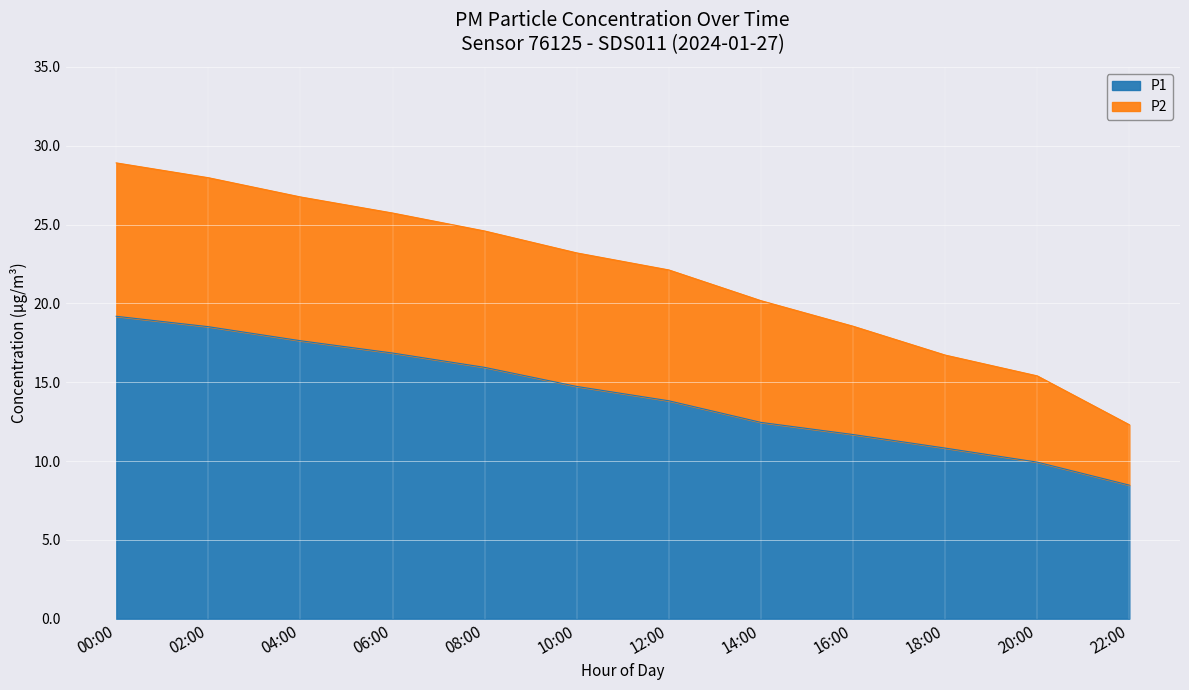

True or false: the data shows 16.9 at 18:00.

False